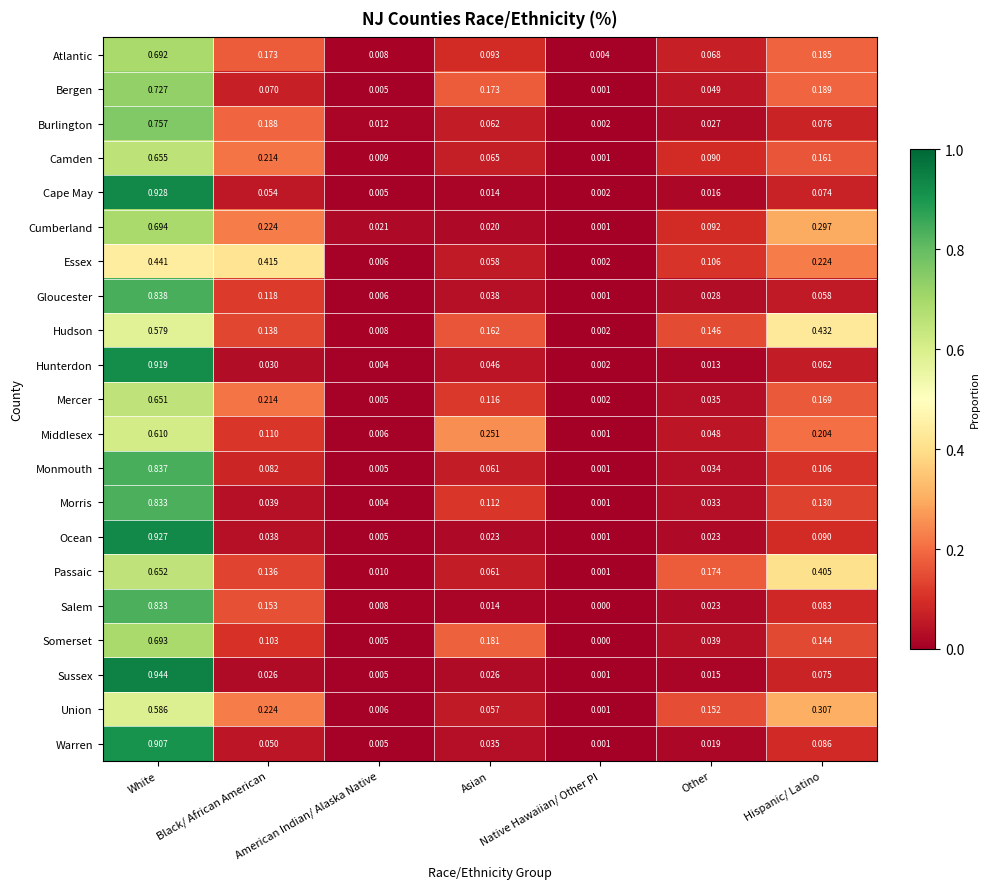

Which series has the largest total across all categories?

Hudson